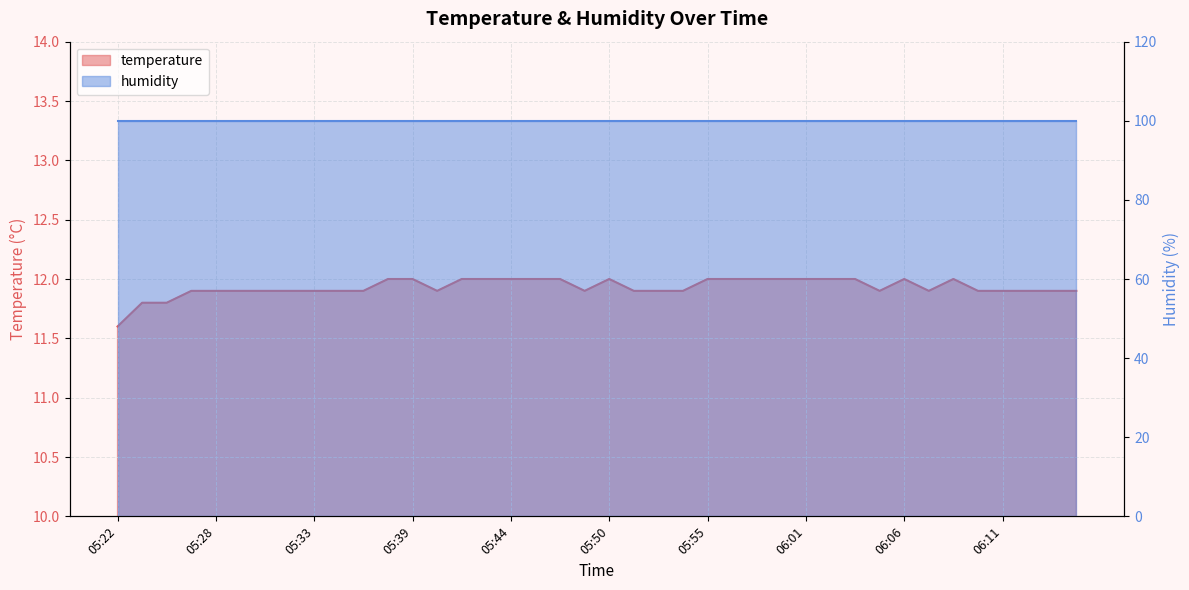

Count the values in the range 11 to 12.

40